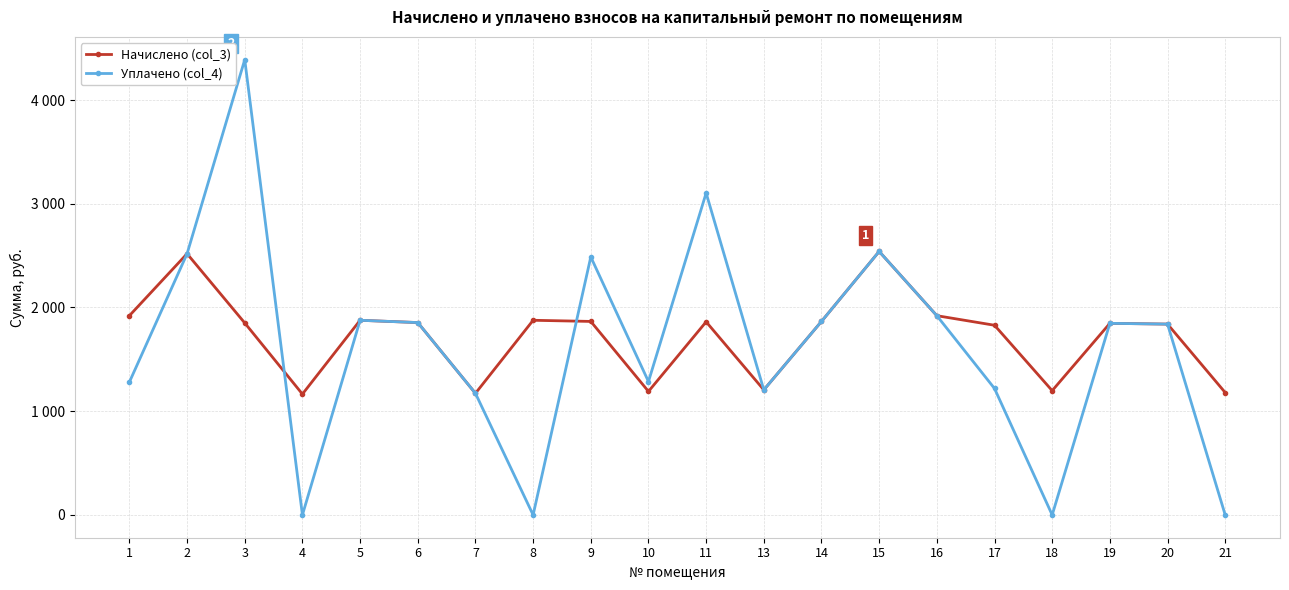

Does the chart have visible grid lines?

Yes